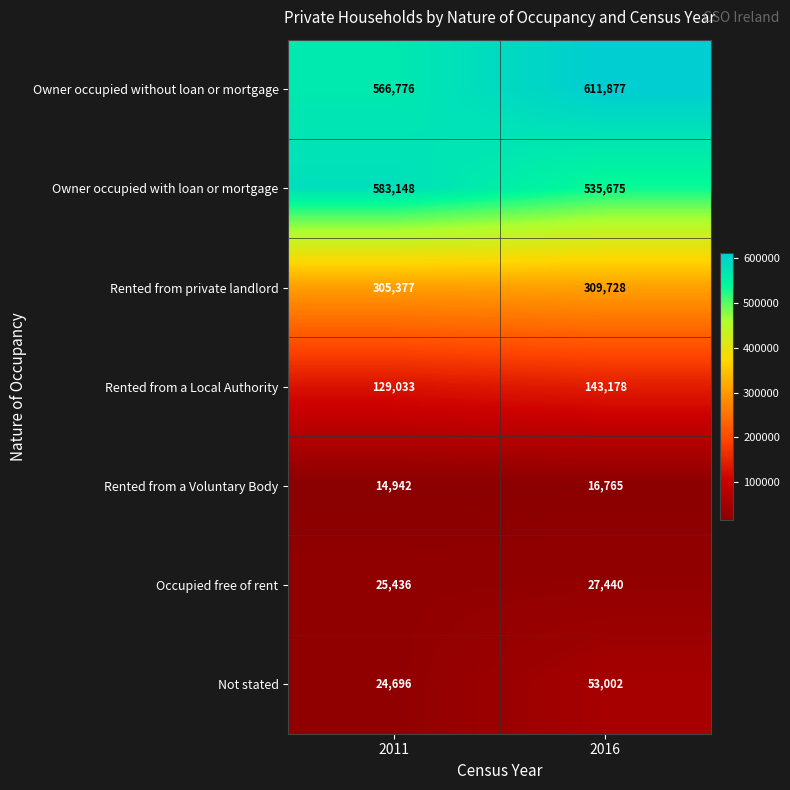

Where is Owner occupied without loan or mortgage nearest to the value 589326?

2011